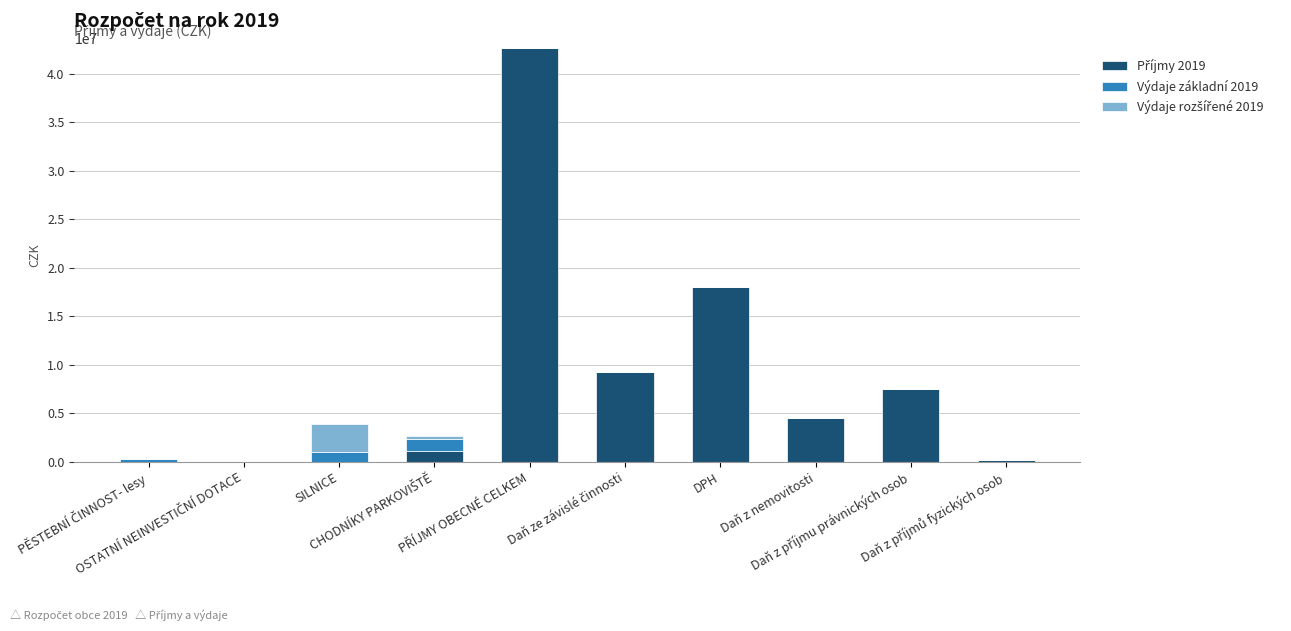

How many series are shown in this chart?

3